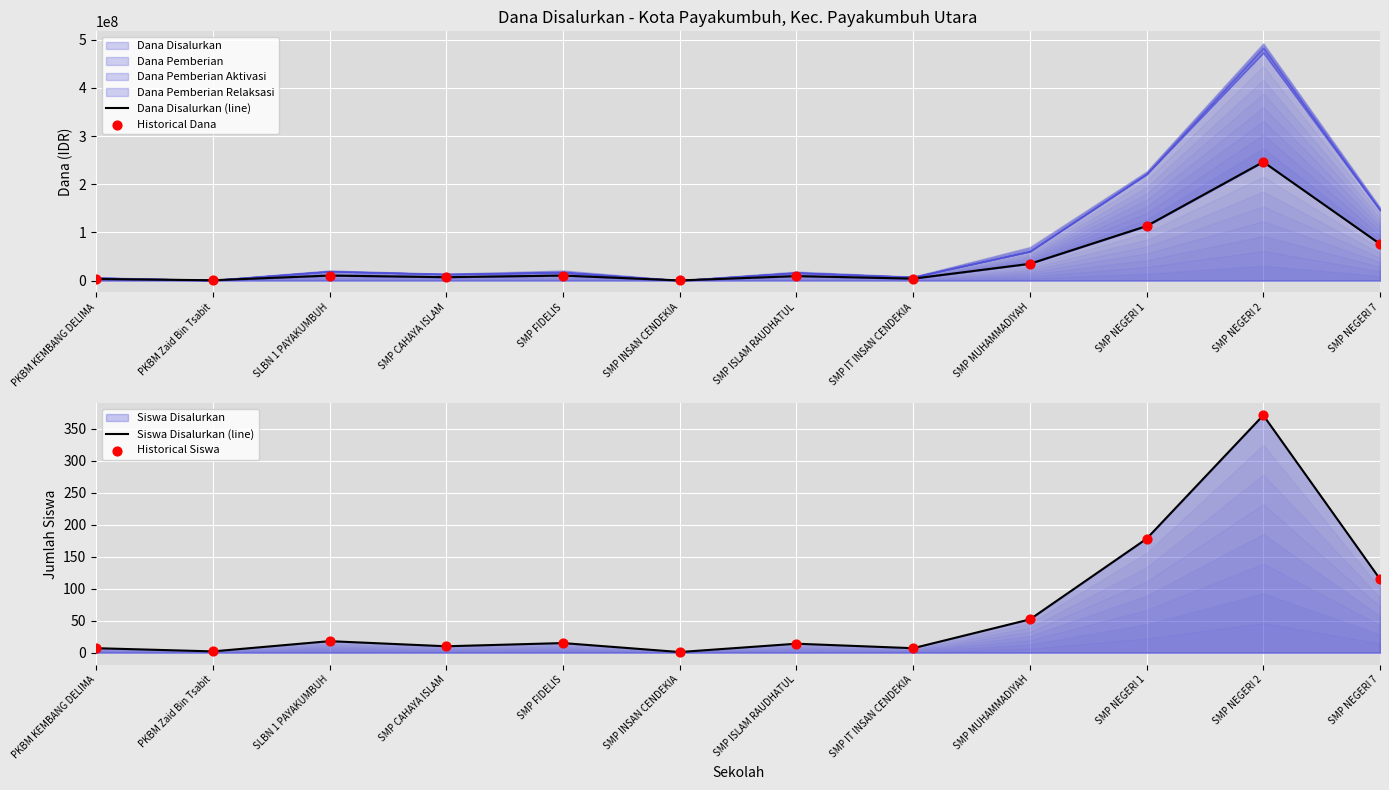

At how many categories does at least one series exceed 154972123?

1